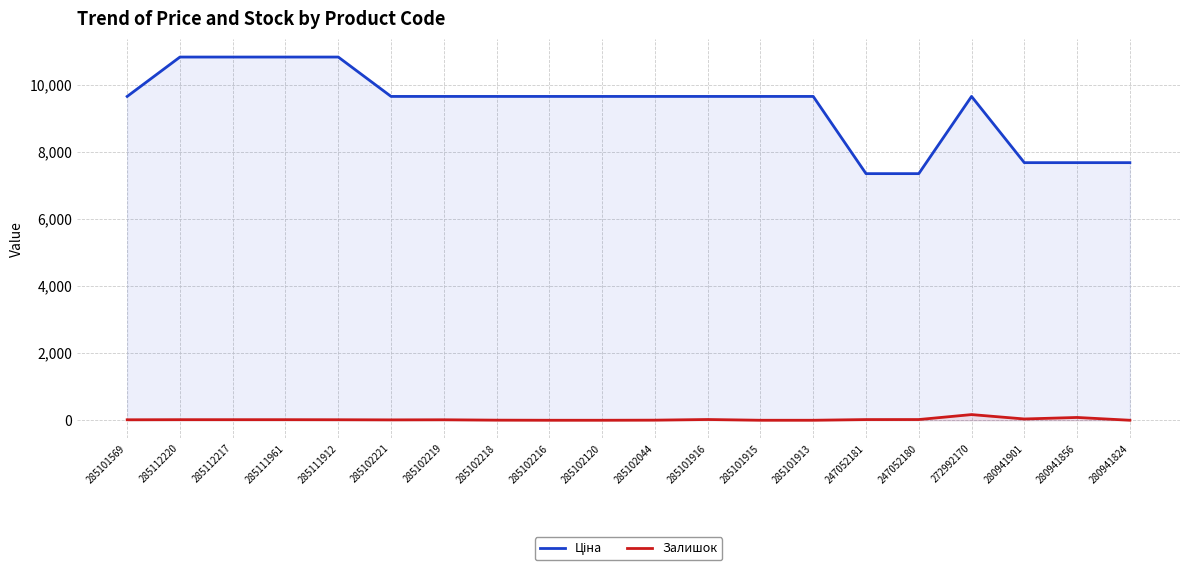

Which has a higher value, 285102120 or 285112220?

285112220